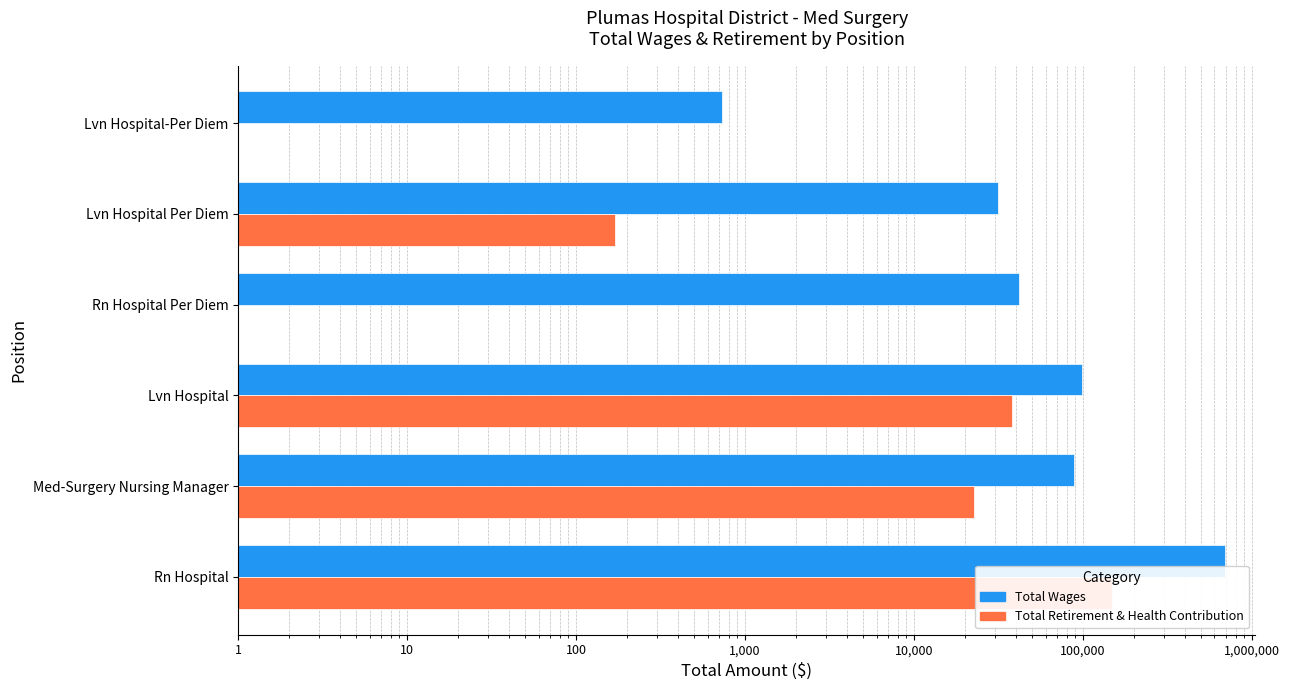

How many bars are there in total?

12